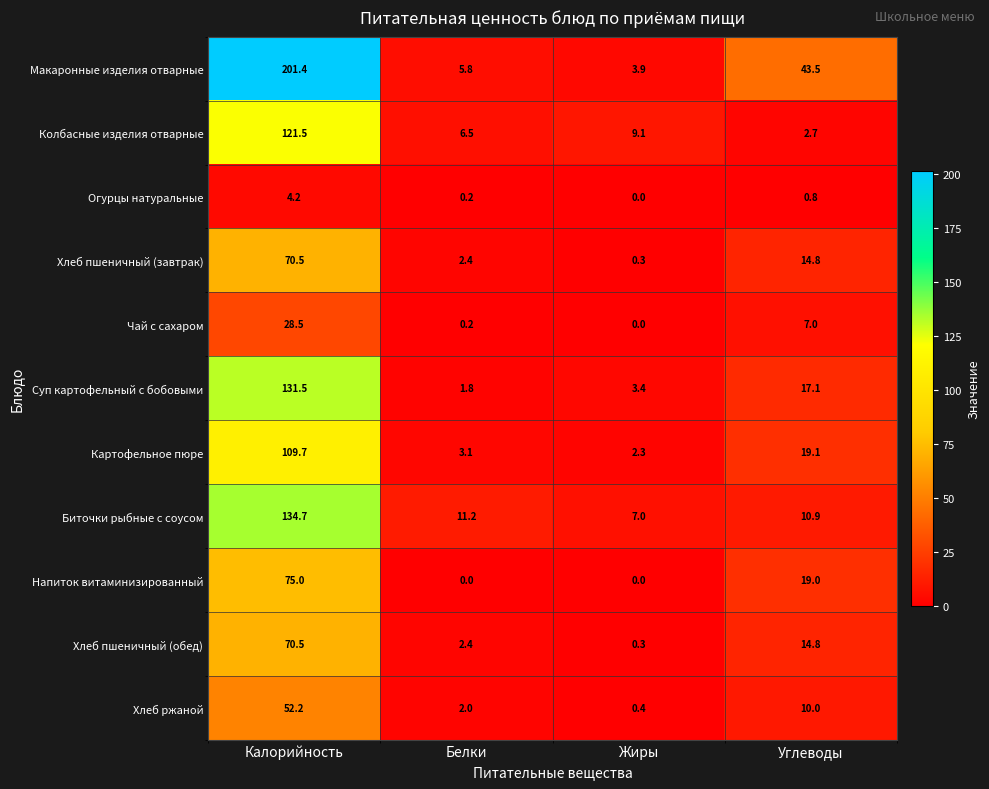

The Картофельное пюре series shows 2.3 at Жиры. True or false?

True